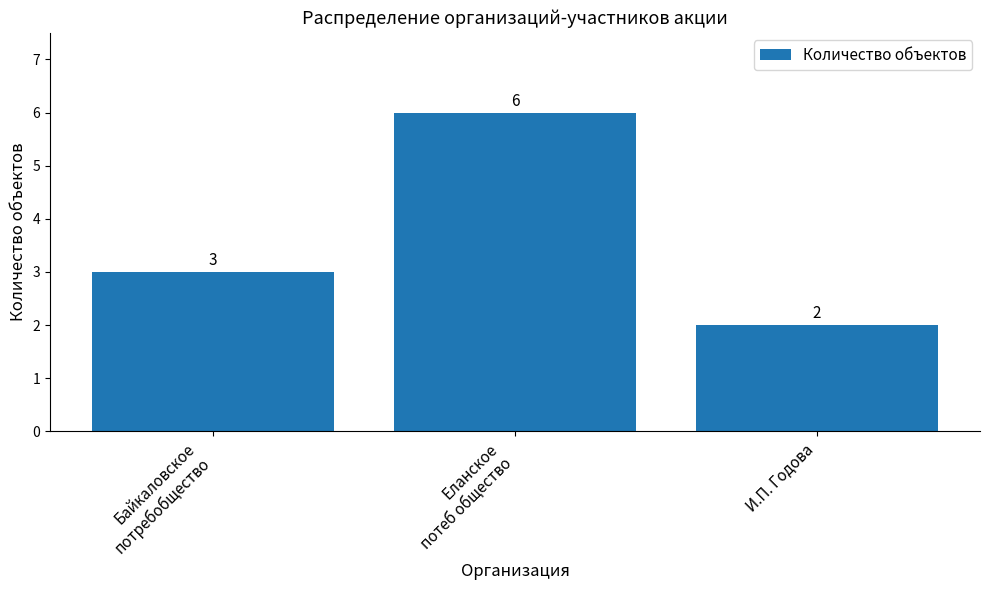

Which has a higher value, И.П. Годова or Байкаловское
потребобщество?

Байкаловское
потребобщество